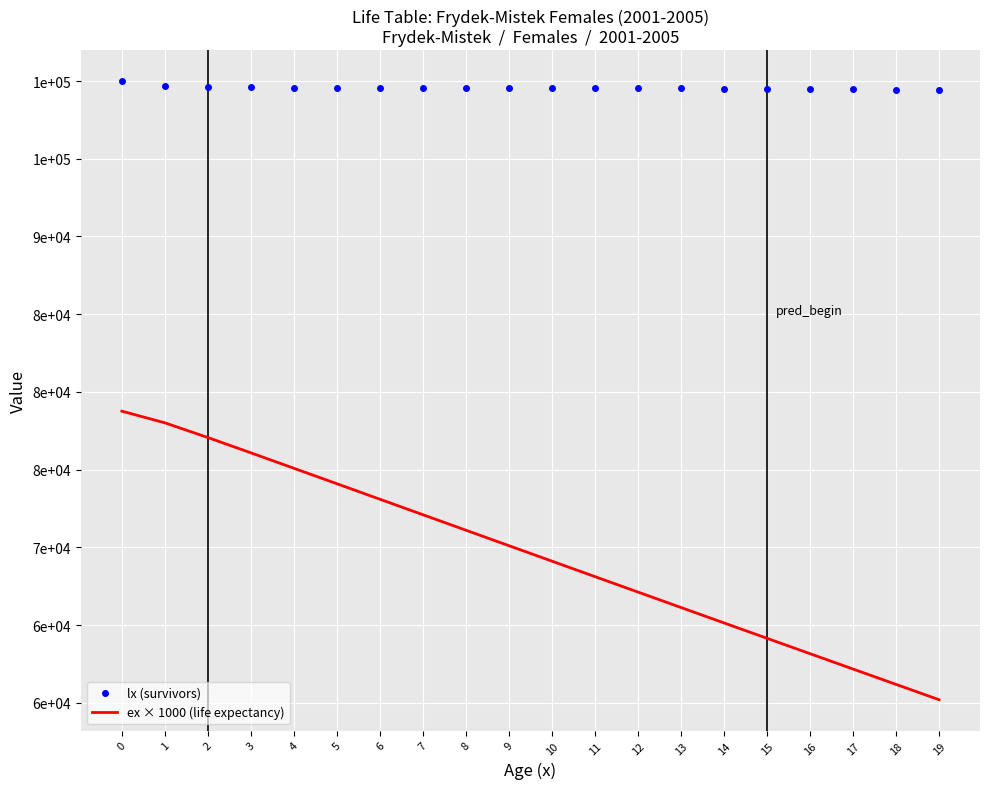

What are all the series names shown in the legend?

lx (survivors), ex × 1000 (life expectancy)